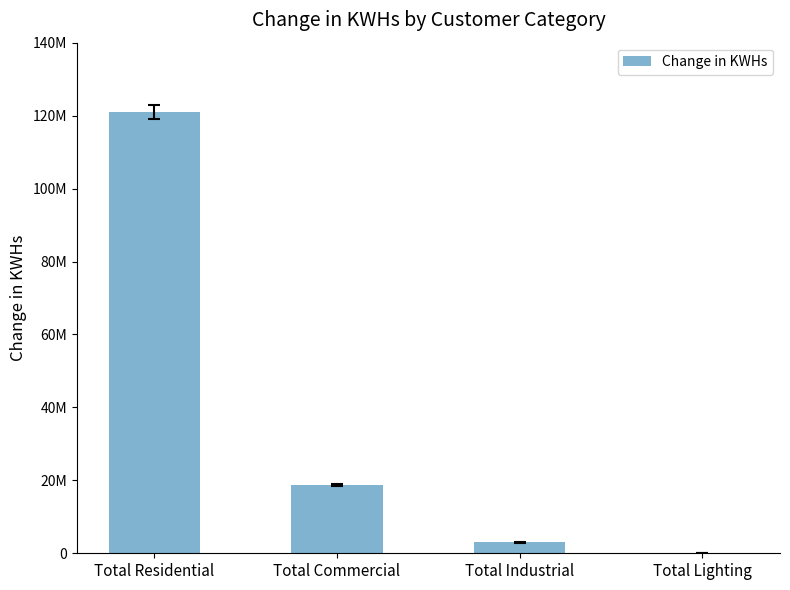

Reading right to left, list all the values displayed in this chart.

Total Lighting=6925.0	Total Industrial=2985103.7	Total Commercial=18759165.4	Total Residential=120961825.7